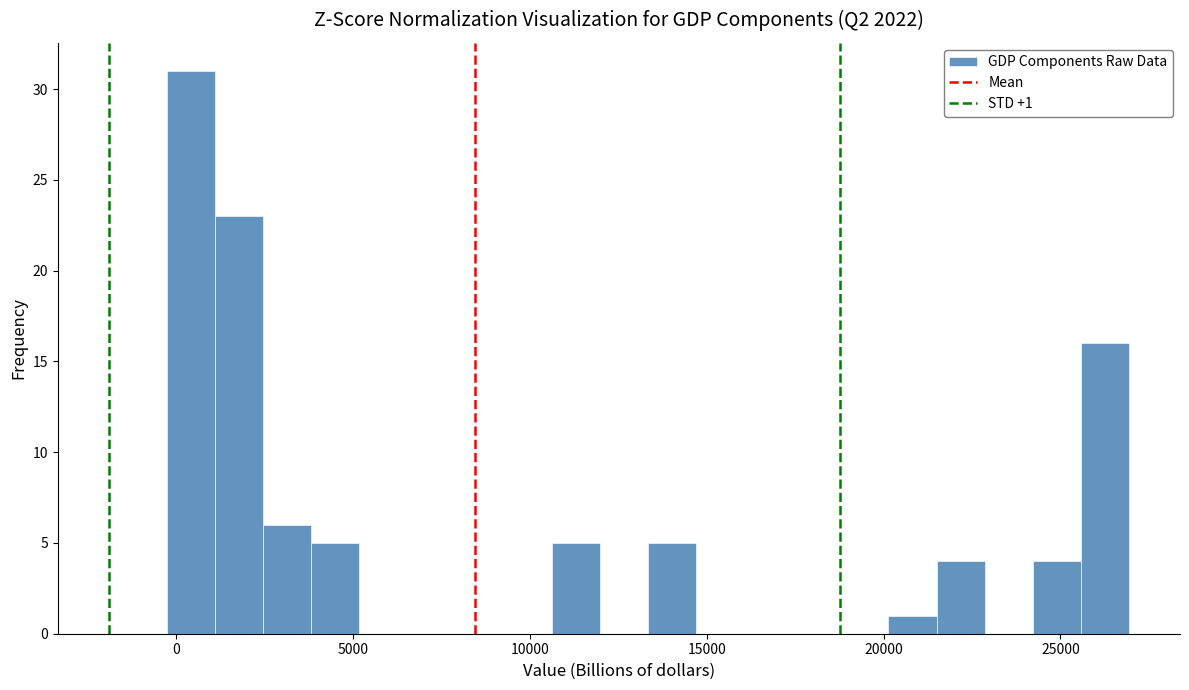

Around what value on the x-axis is the tallest bar? Give the approximate position of its centre, as read against the axis.

500